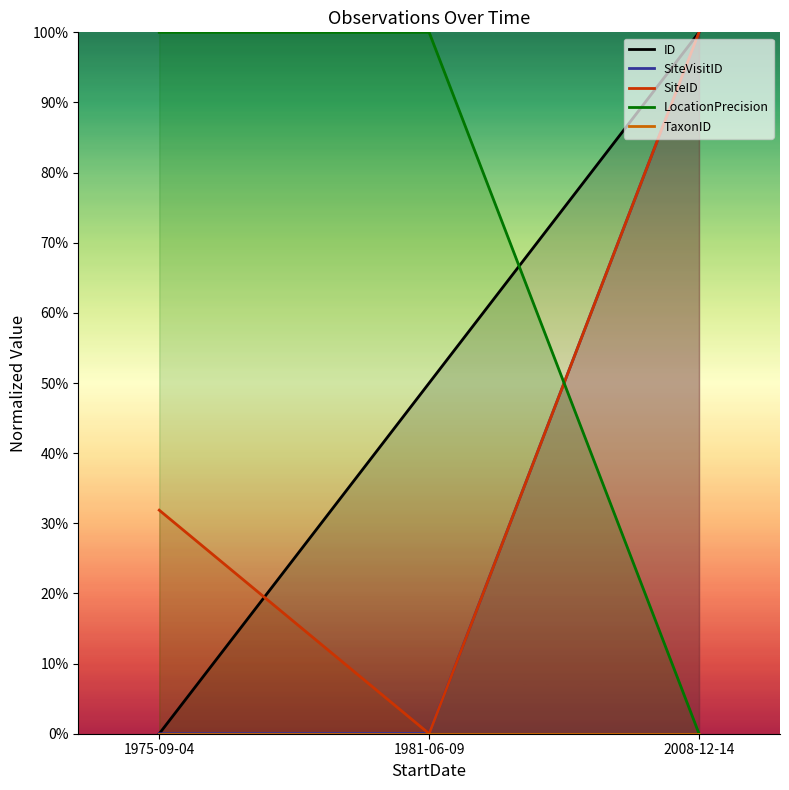

Count the number of categories in the chart.

3